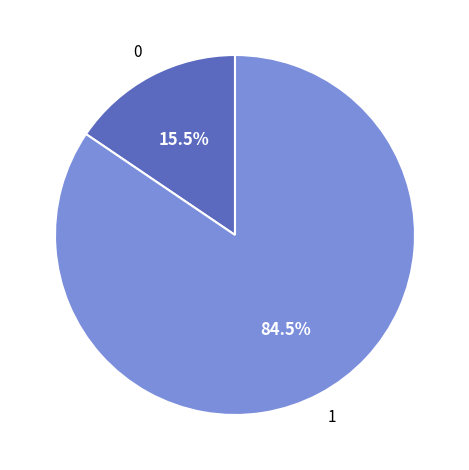

Does any single category account for the majority?

Yes